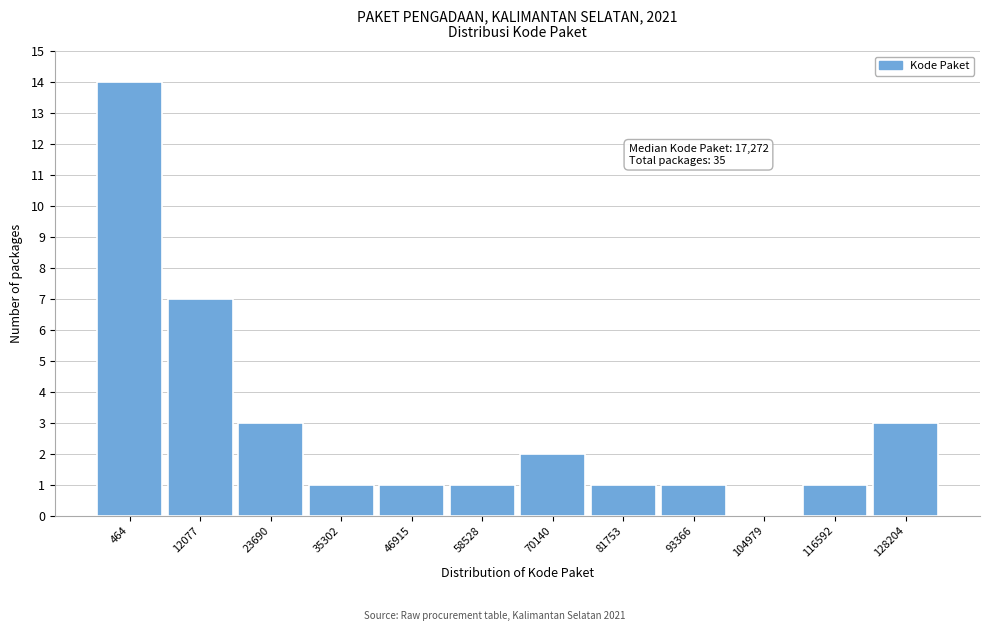

Reading left to right, transcribe all the data shown in this chart.

464=14	12077=7	23690=3	35302=1	46915=1	58528=1	70140=2	81753=1	93366=1	104979=0	116592=1	128204=3